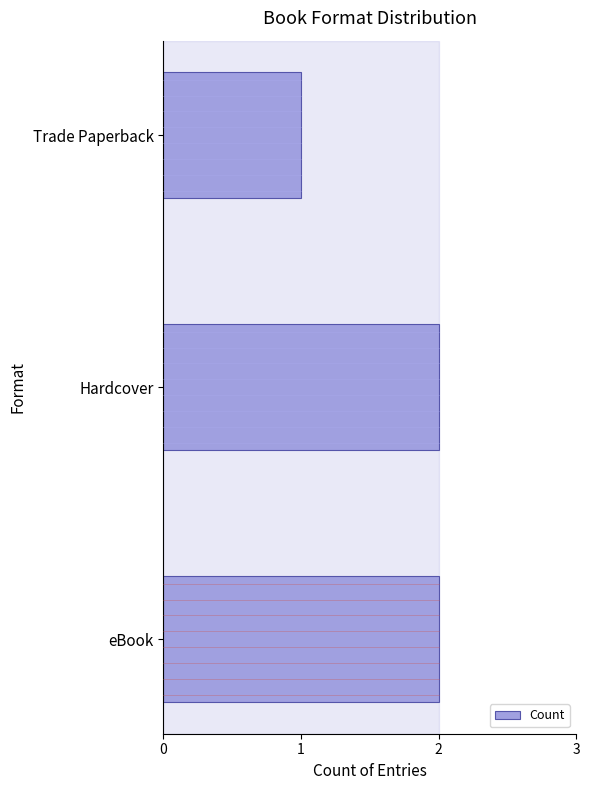

The chart shows a value of 3 at eBook. True or false?

False